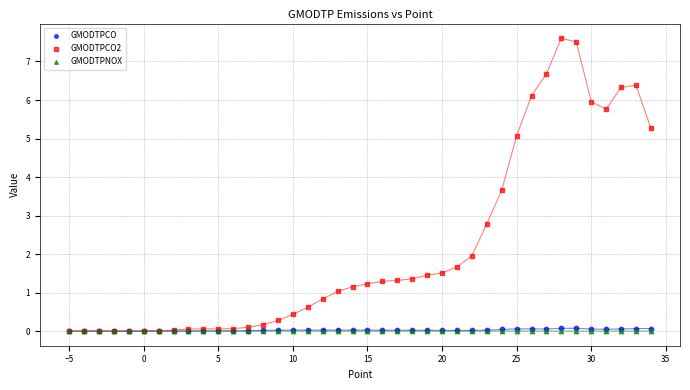

What are all the series names shown in the legend?

GMODTPCO, GMODTPCO2, GMODTPNOX